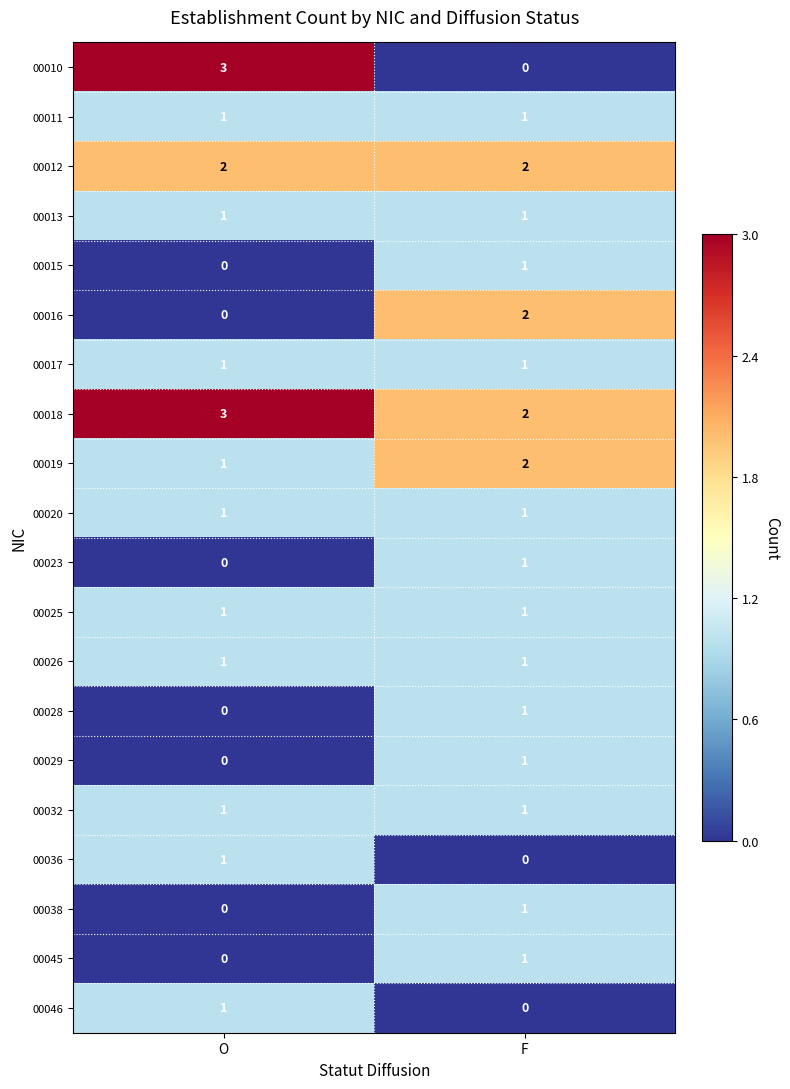

How many data points does each series have?

2